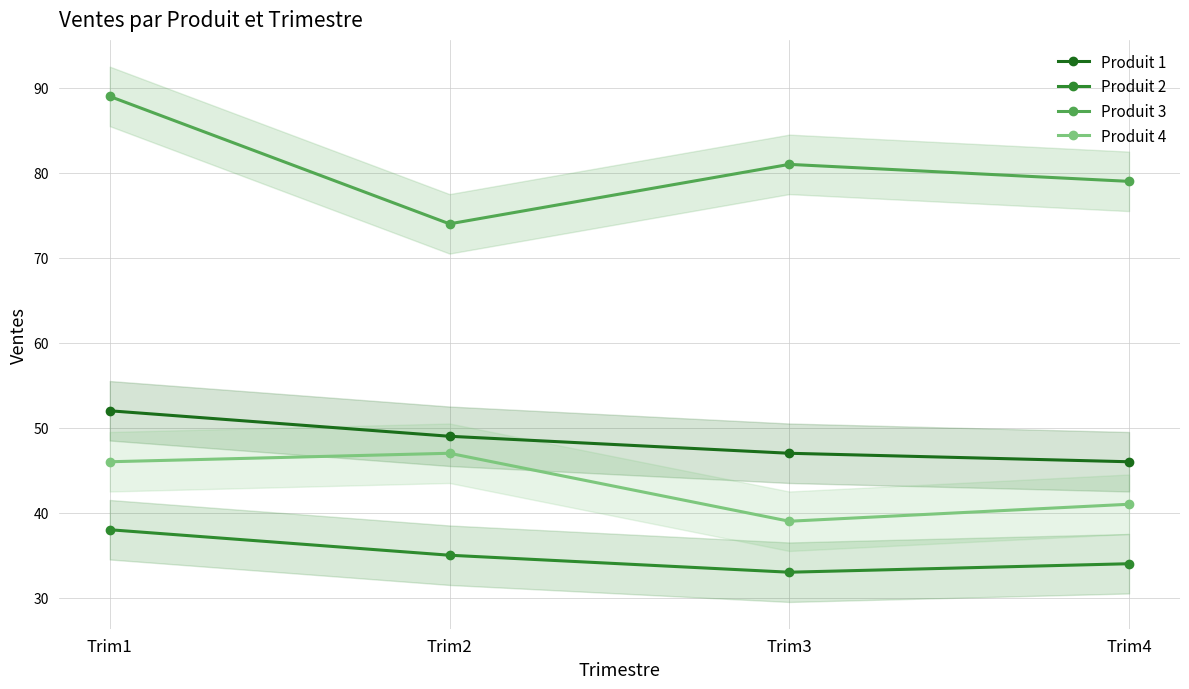

How many interior local peaks does the Produit 3 series have?

1